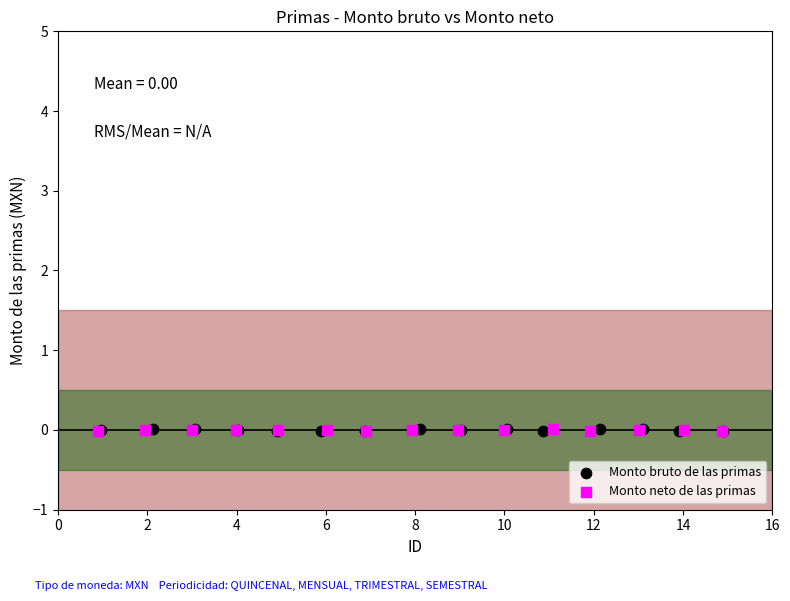

Which series has the largest Y range (max minus min)?

Monto bruto de las primas